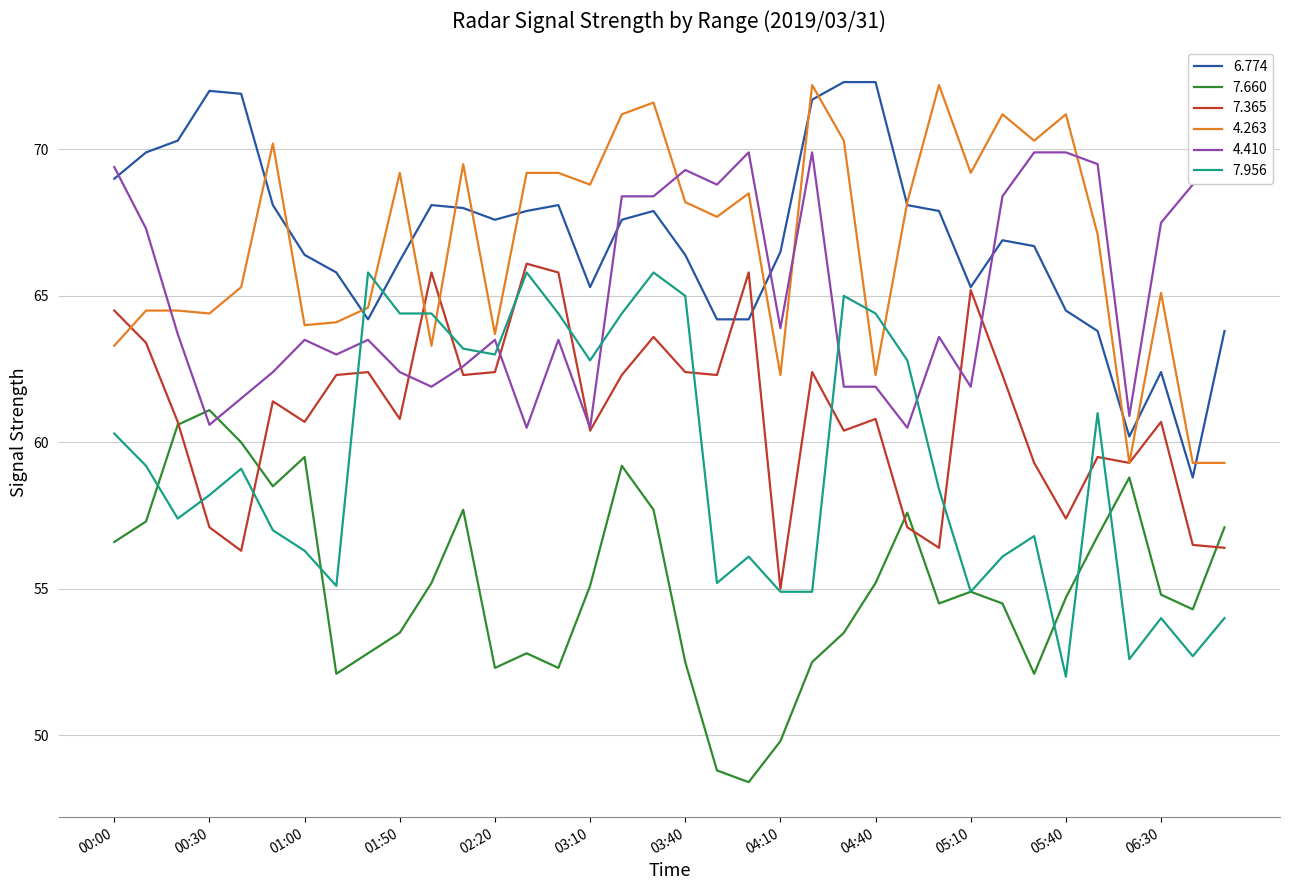

What are all the series names shown in the legend?

6.774, 7.660, 7.365, 4.263, 4.410, 7.956